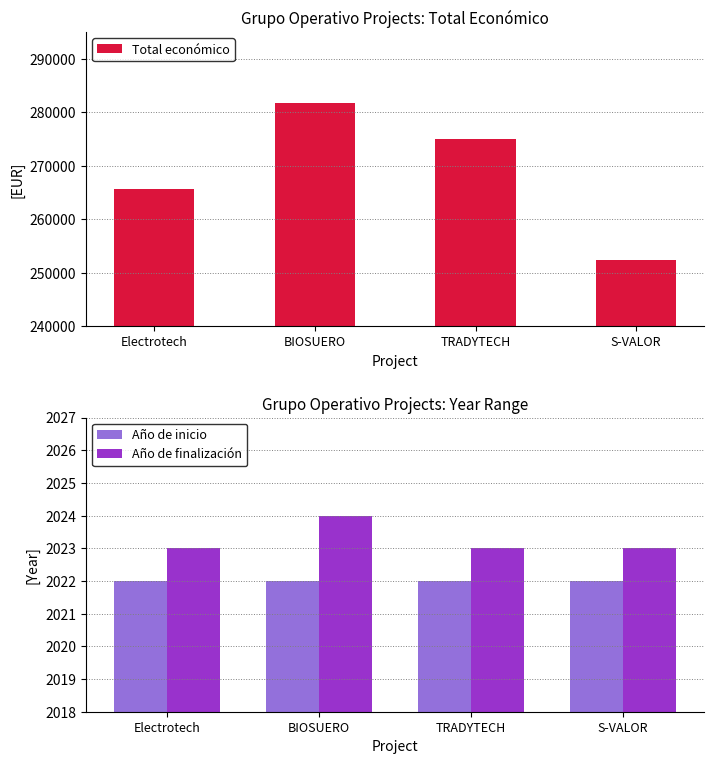

How many Total económico values are between 265587 and 281639?

3